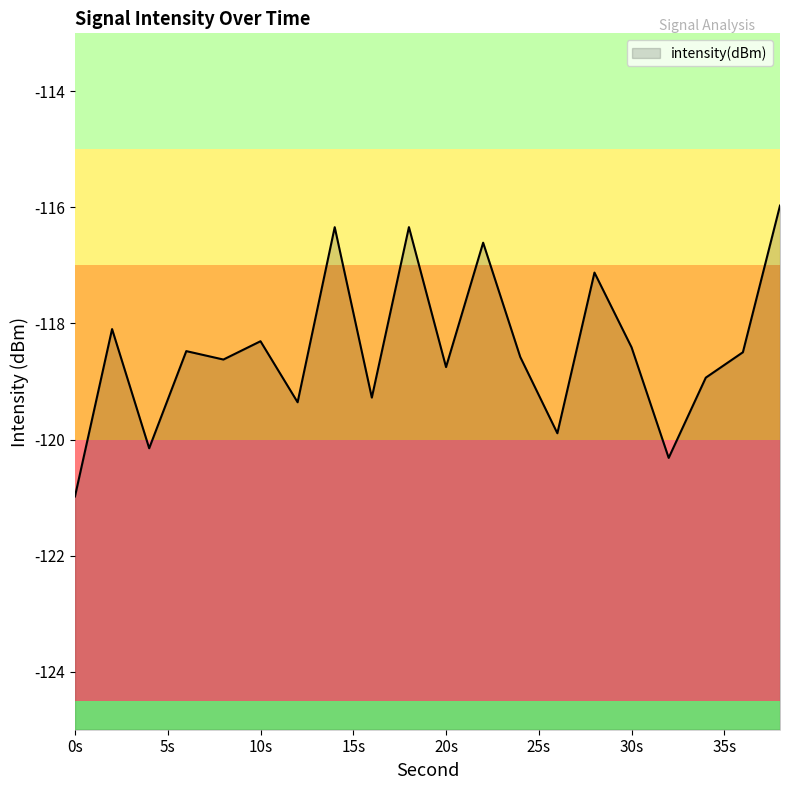

True or false: the data has more than 2 interior local peaks.

True